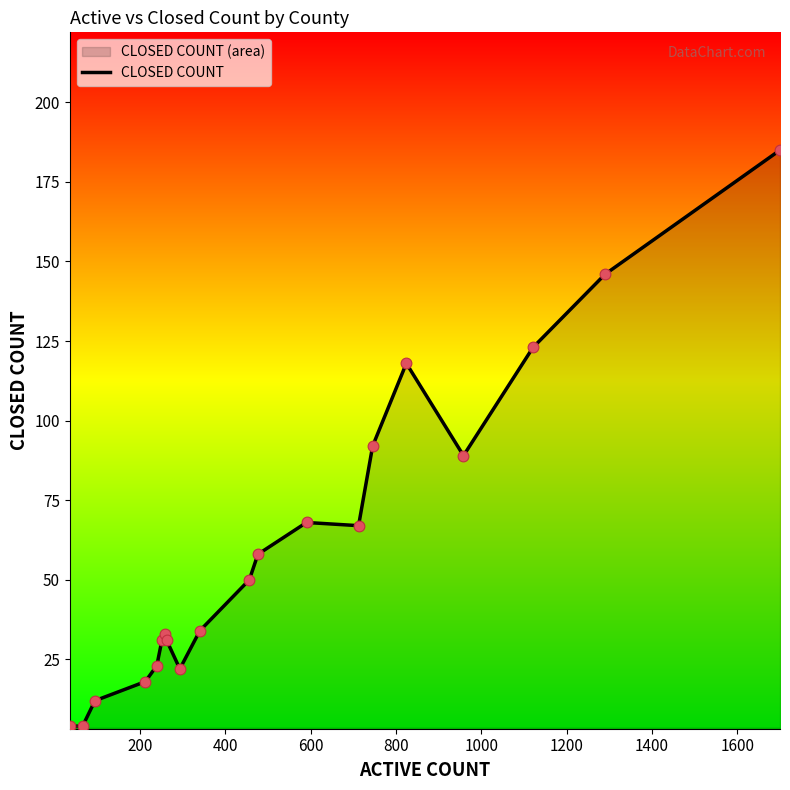

What is the maximum value shown in the chart?

185